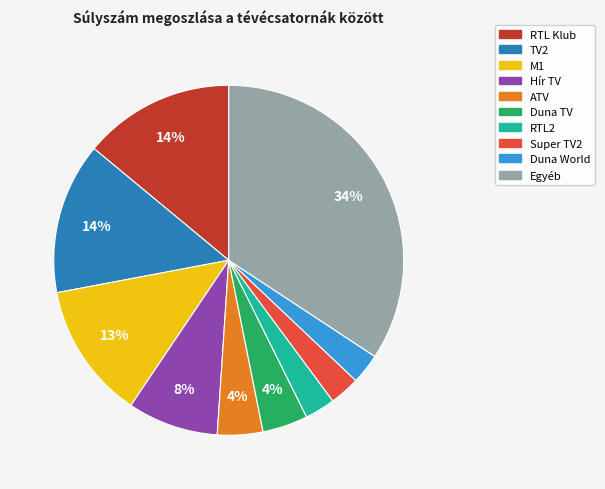

How many slices are in this pie chart?

10